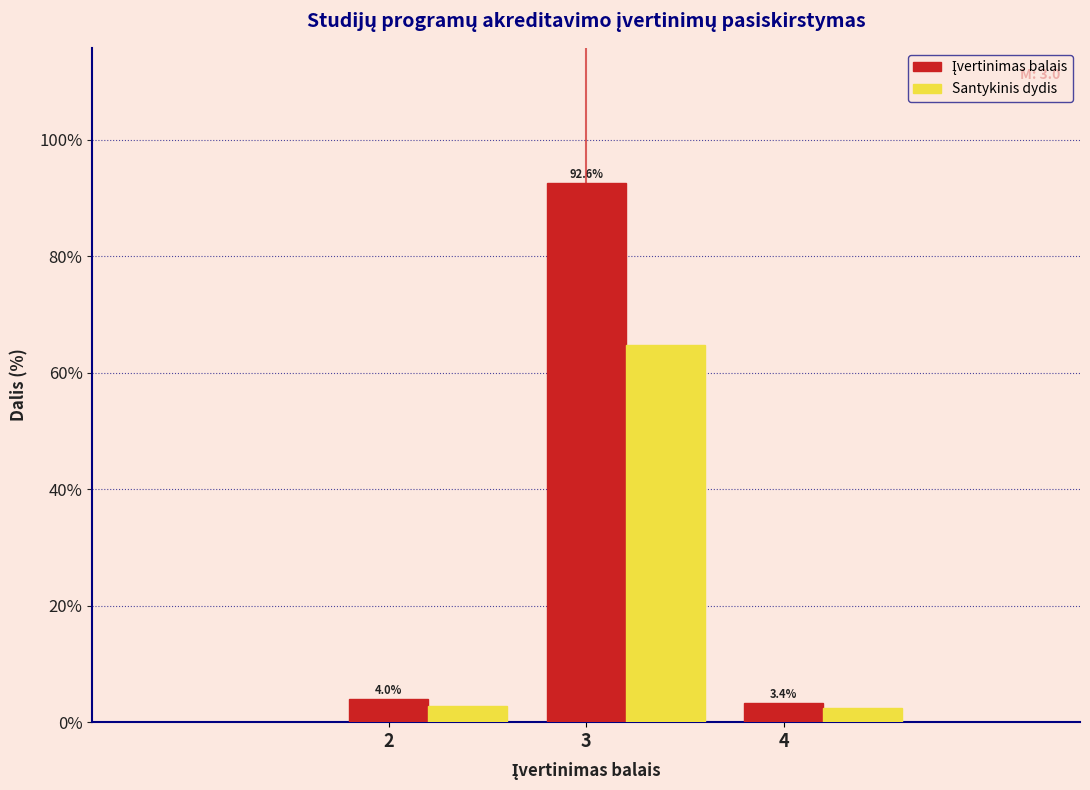

What is the total value across all series at 3?

157.4